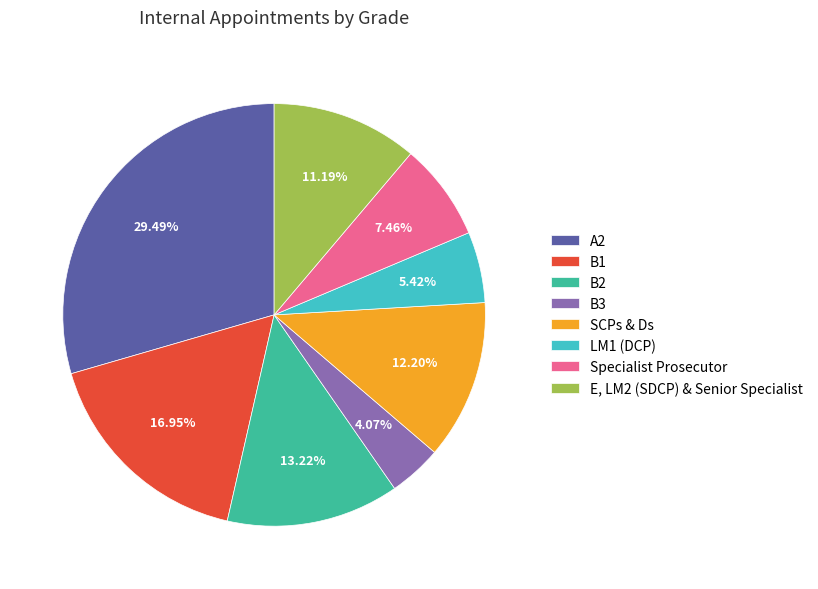

Is it true that B1 is 17% of the pie?

True